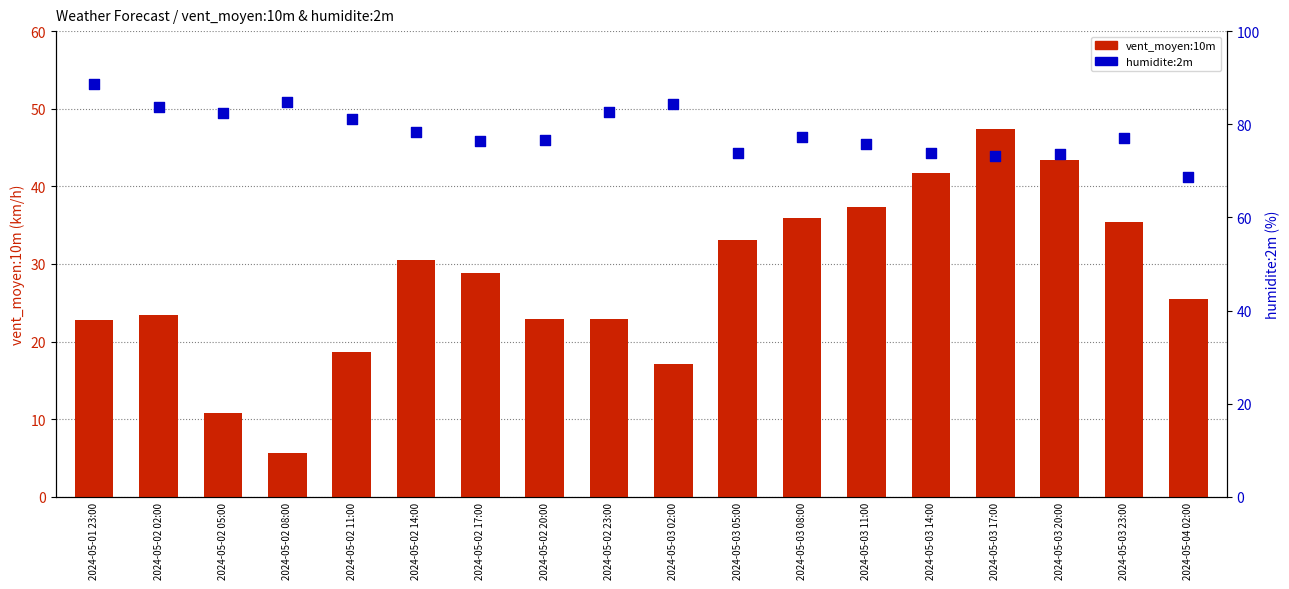

What is the total value across all series at 2024-05-03 14:00?

115.6